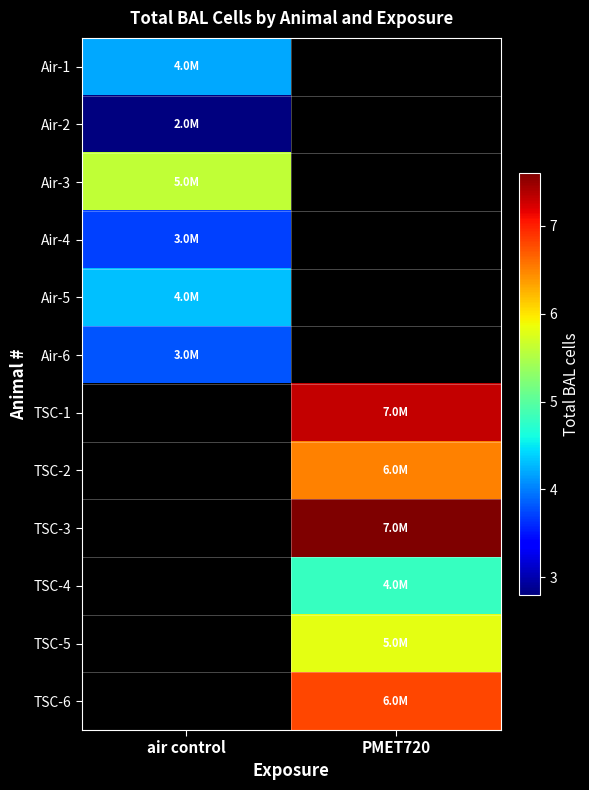

At which label does Air-5 reach its minimum?

air control